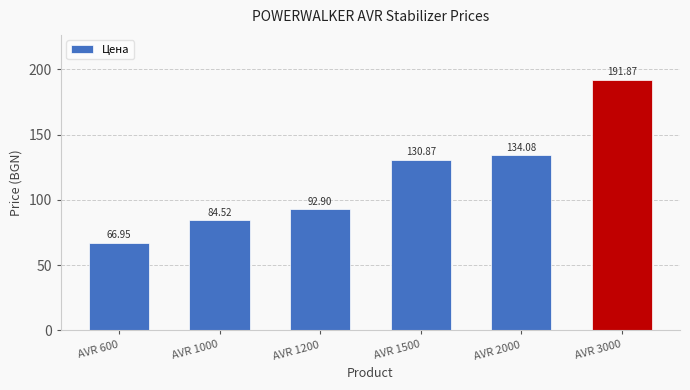

What is the difference between the maximum and minimum values?

124.9